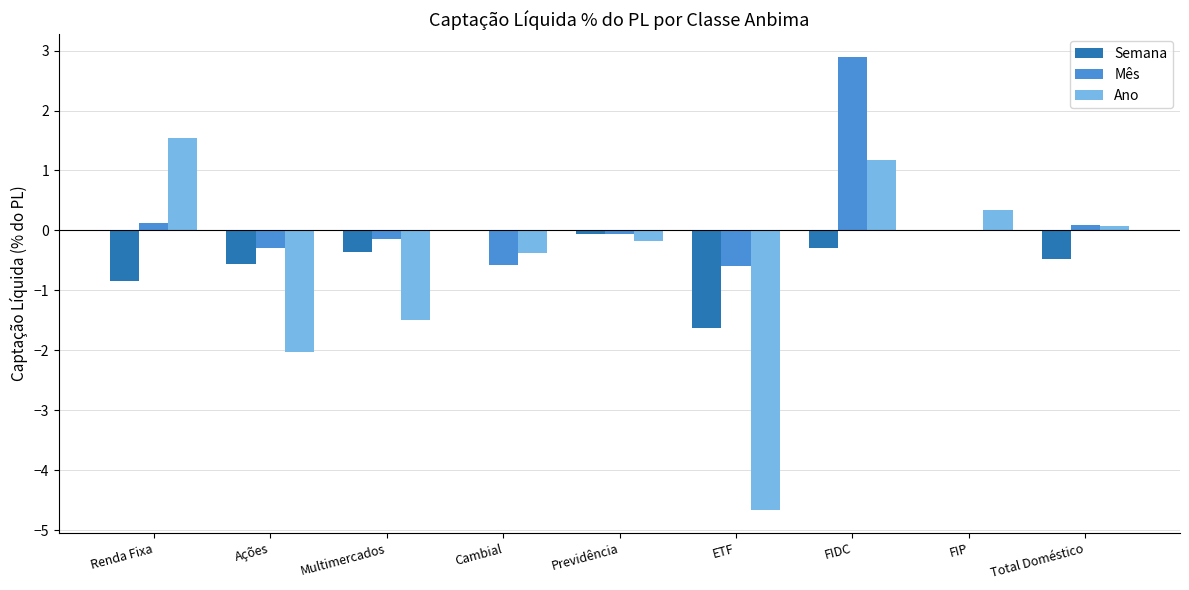

Count the number of data series in this chart.

3